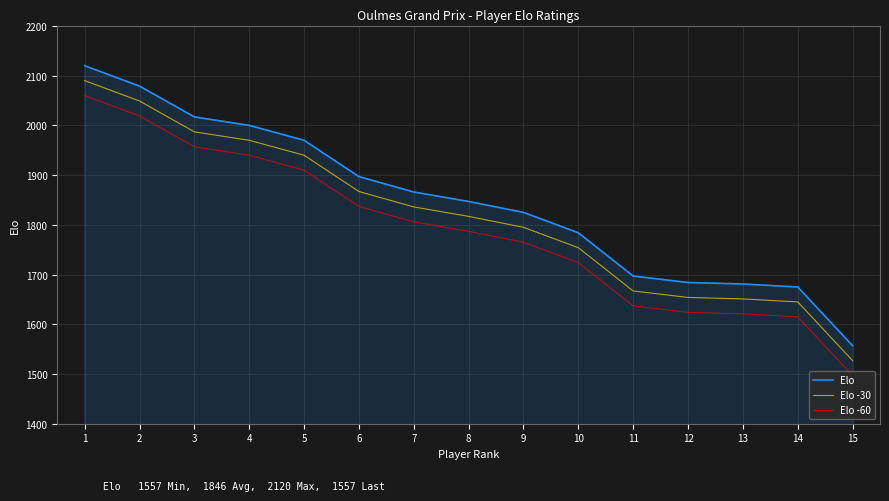

What is the greatest value displayed?

2120